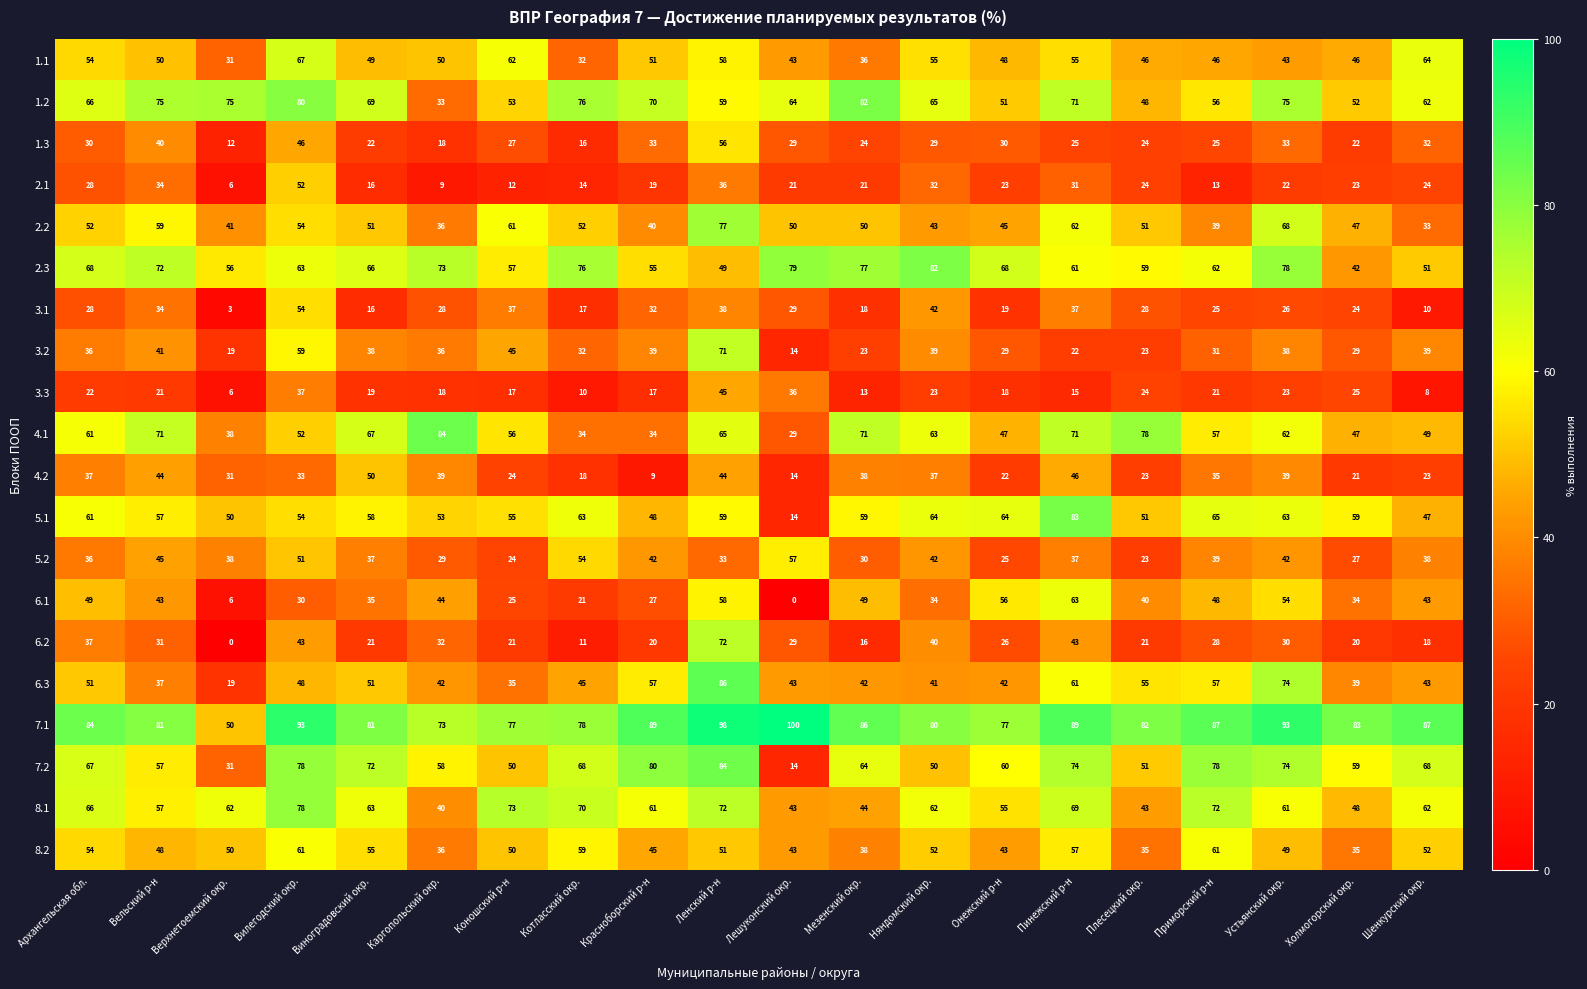

Between Красноборский р-н and Ленский р-н, which series saw the biggest shift?

6.2